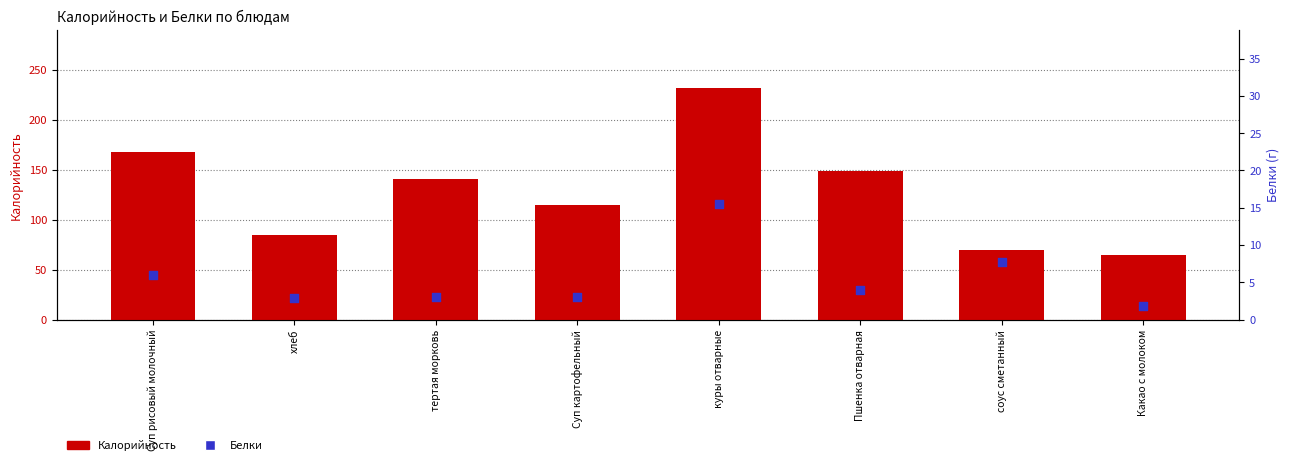

At which category is the sum across all series the highest?

куры отварные